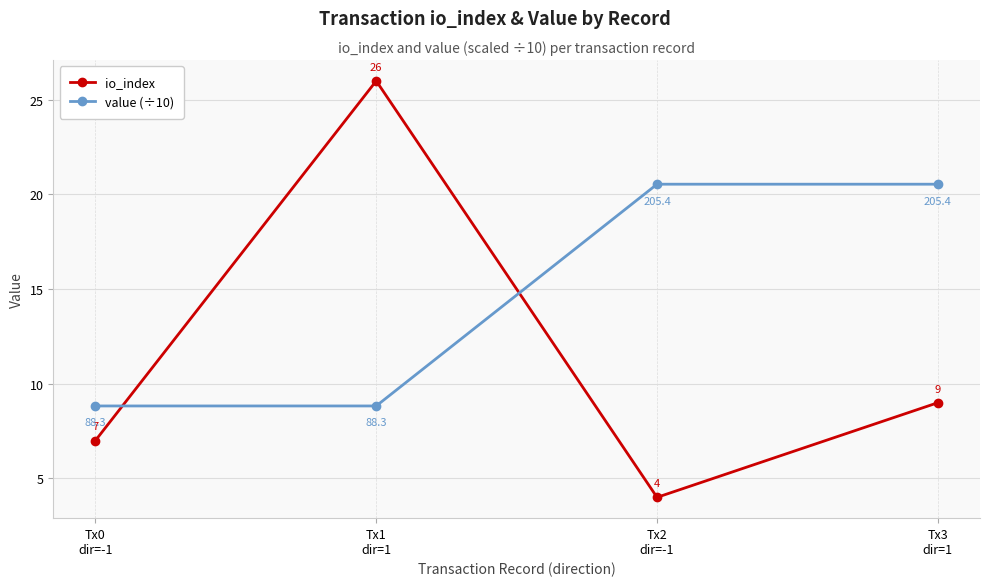

Which series changed the most between Tx1
dir=1 and Tx3
dir=1?

io_index